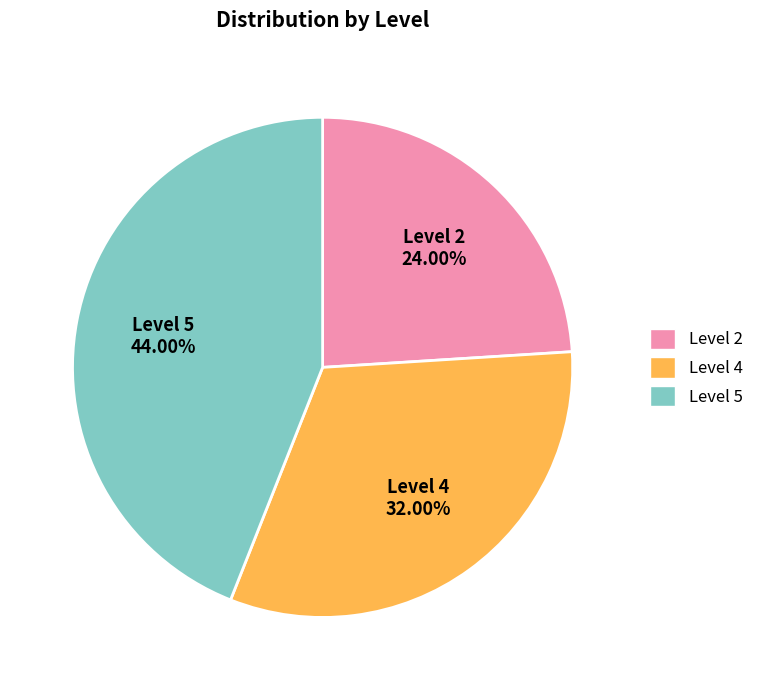

Is it true that Level 4 is 32% of the pie?

True